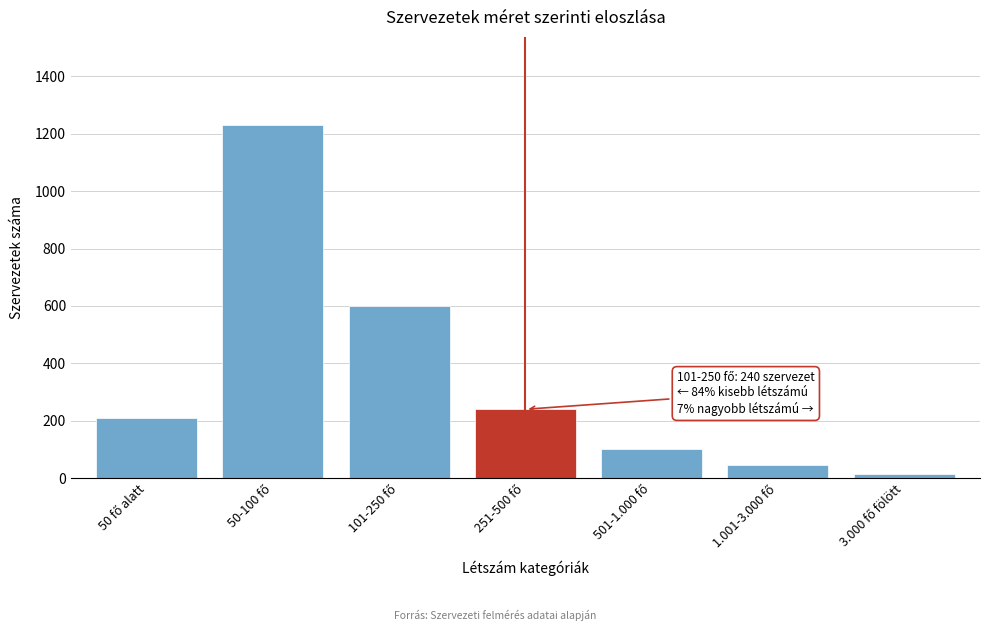

Reading left to right, list all the values displayed in this chart.

210	1230	600	240	100	45	15